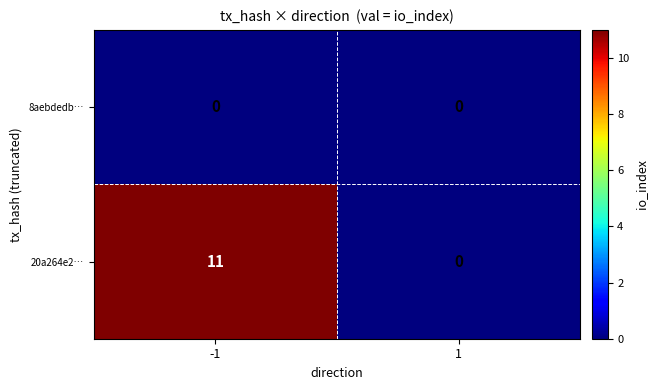

What is the highest value of the 20a264e2… series?

11